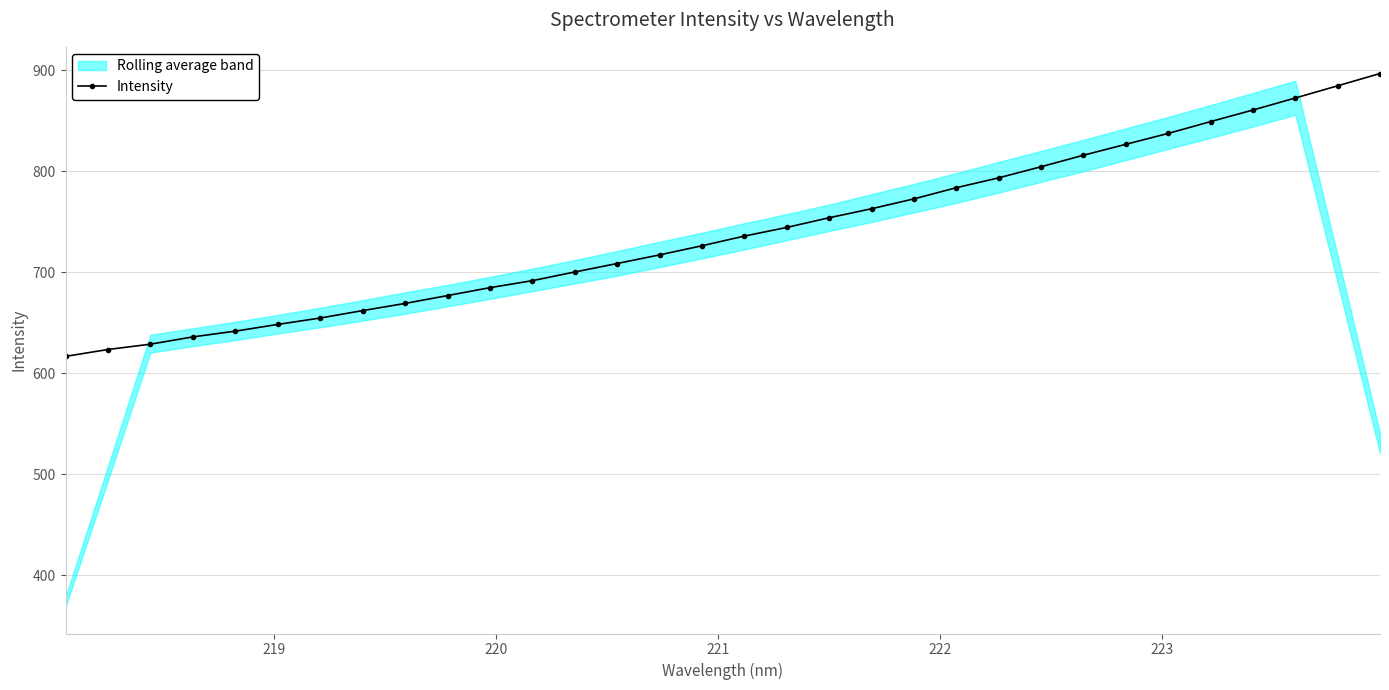

What is the value of the Intensity point at the 13th from the left?

700.4